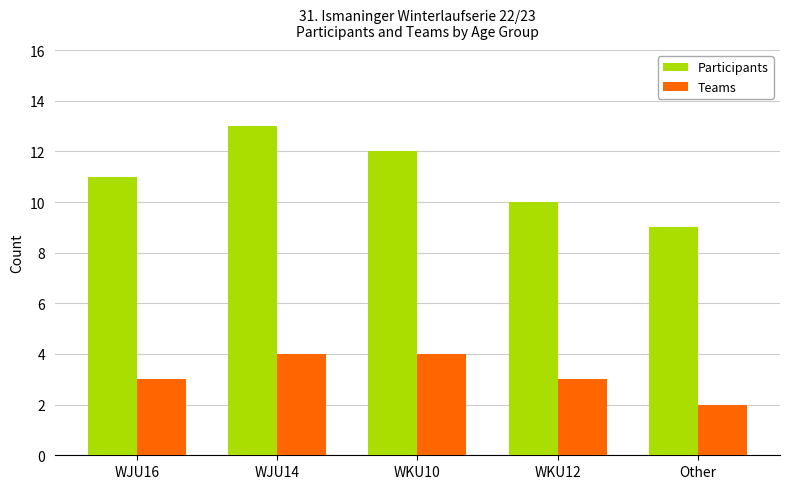

At which label does Participants reach its peak?

WJU14